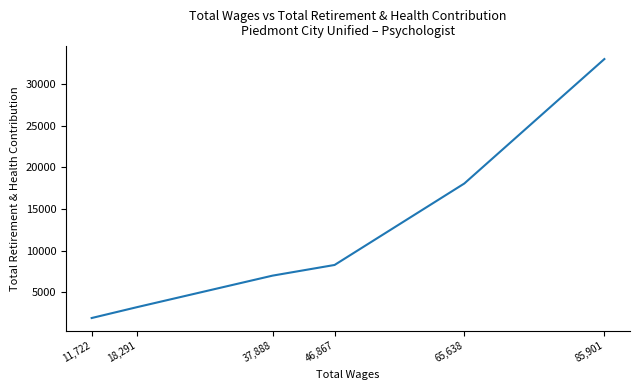

List the labels in order of value, smallest first.

11,722, 18,291, 37,888, 46,867, 65,638, 85,901